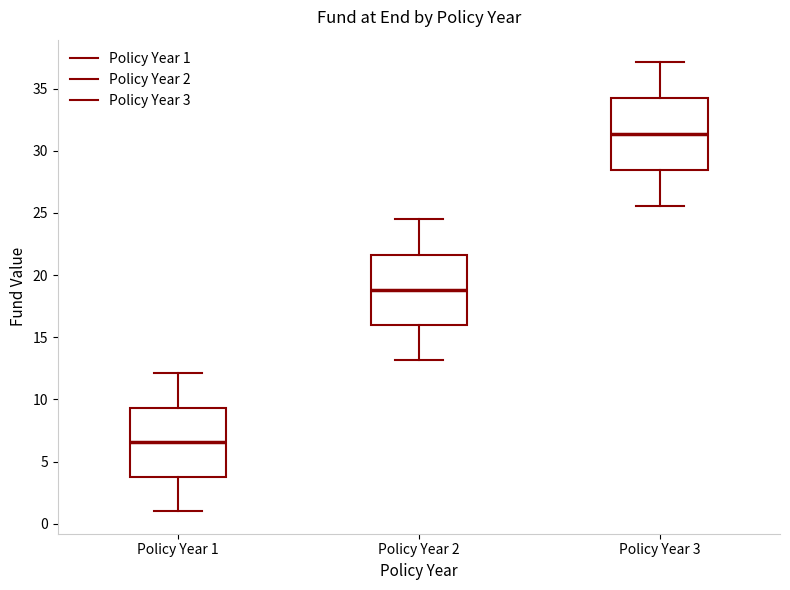

Reading left to right, read every box against the y-axis: the position of its median line, the range the box covers, and the ends of its whiskers. The values are not printed on the chart, so give them approximately, as read against the axis.

Policy Year 1: median 6.5, box 4.0 to 9.5, whiskers 1.0 to 12.0
Policy Year 2: median 19.0, box 16.0 to 21.5, whiskers 13.0 to 24.5
Policy Year 3: median 31.5, box 28.5 to 34.0, whiskers 25.5 to 37.0